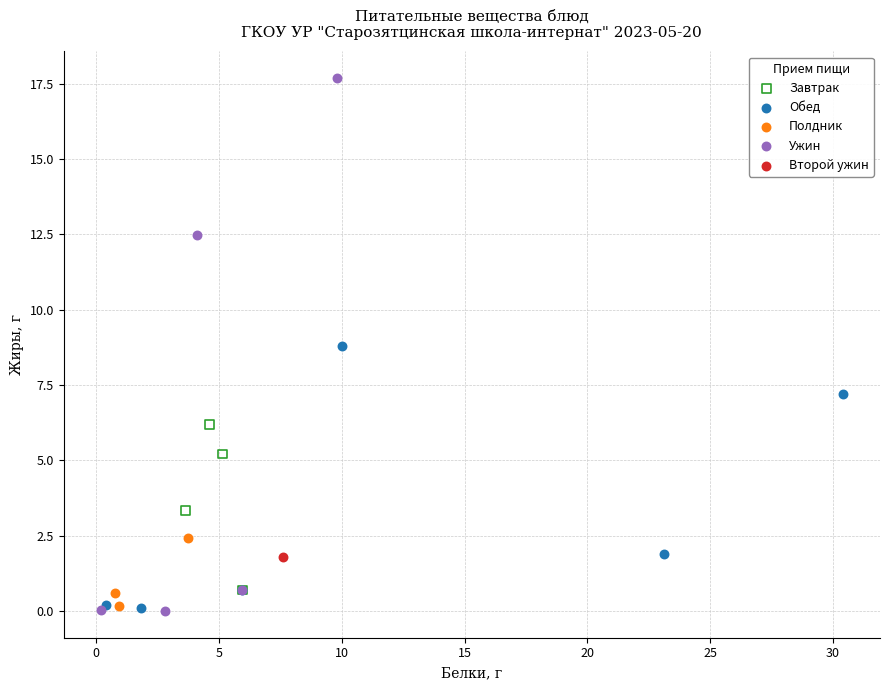

Which series reaches the maximum Y coordinate?

Ужин